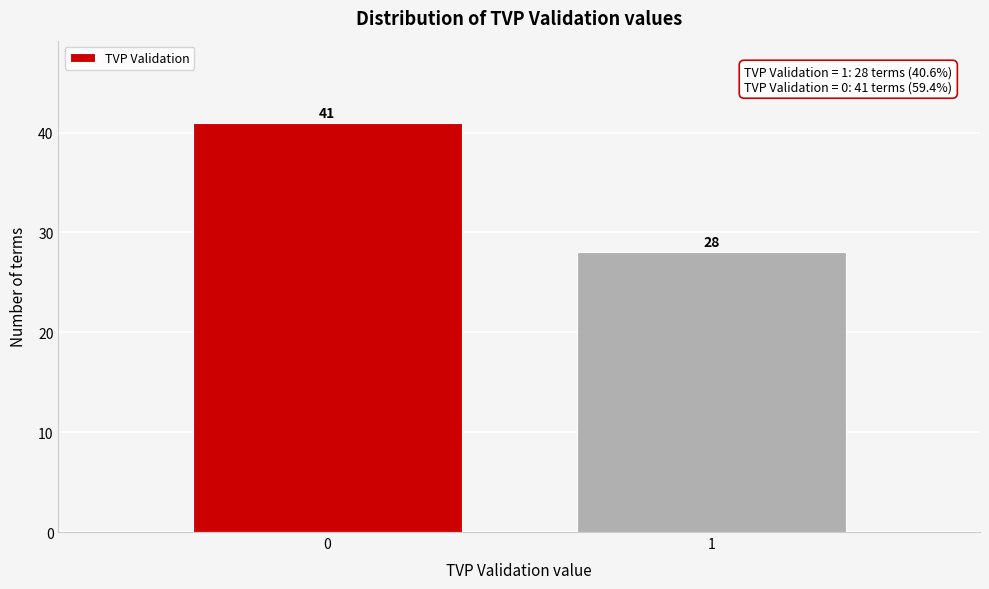

Reading left to right, list all the values displayed in this chart.

0=41	1=28